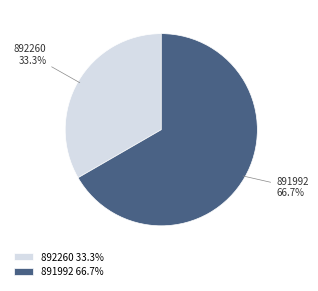

How many segments does this pie chart have?

2